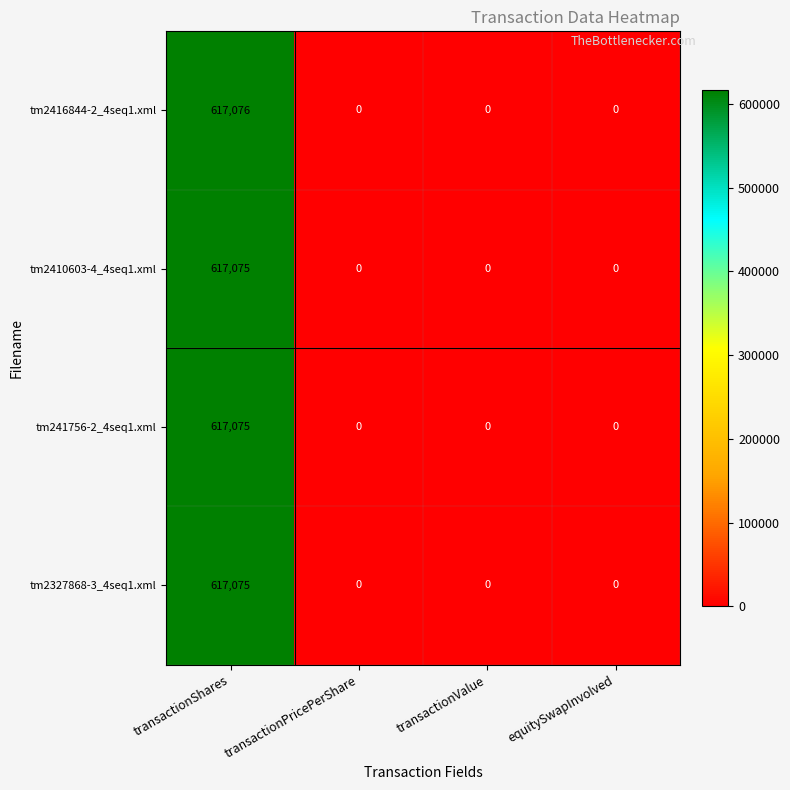

The value of tm2416844-2_4seq1.xml at equitySwapInvolved is -283850. True or false?

False